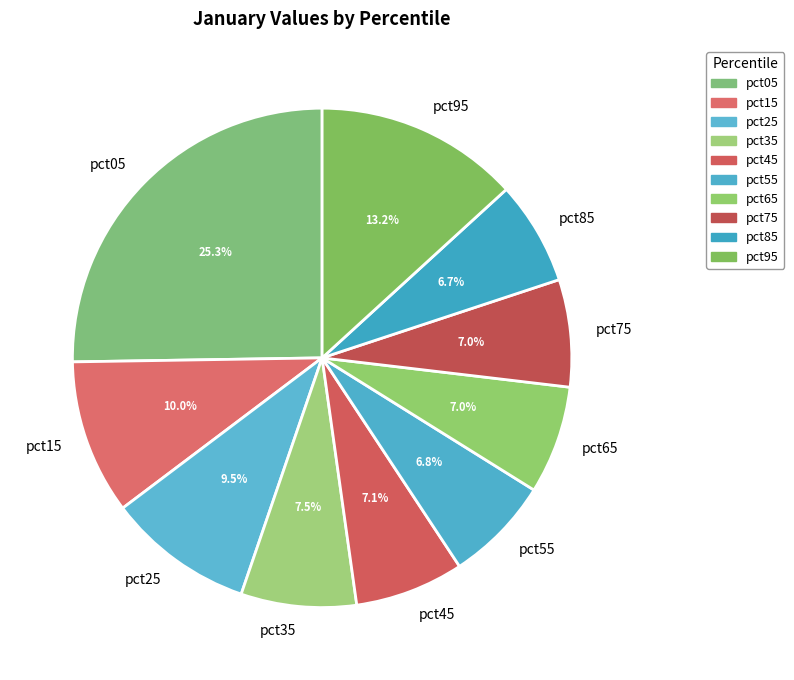

Is pct25 the majority of the pie?

No